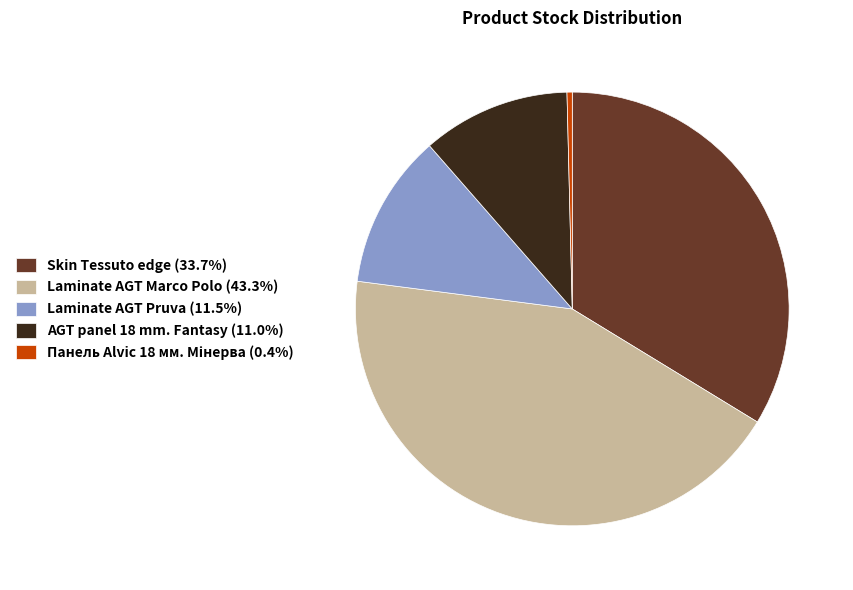

Combined, do Skin Tessuto edge (33.7%) and Laminate AGT Pruva (11.5%) account for over 50%?

No